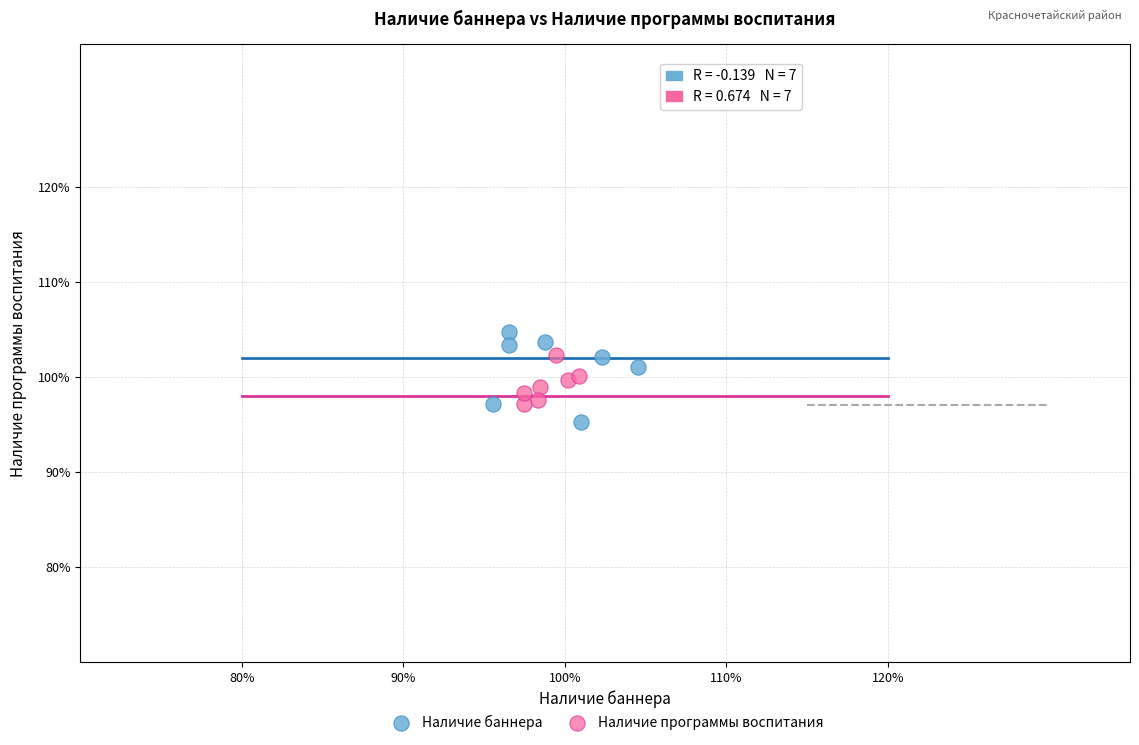

Which series contains the highest Y value?

Наличие баннера